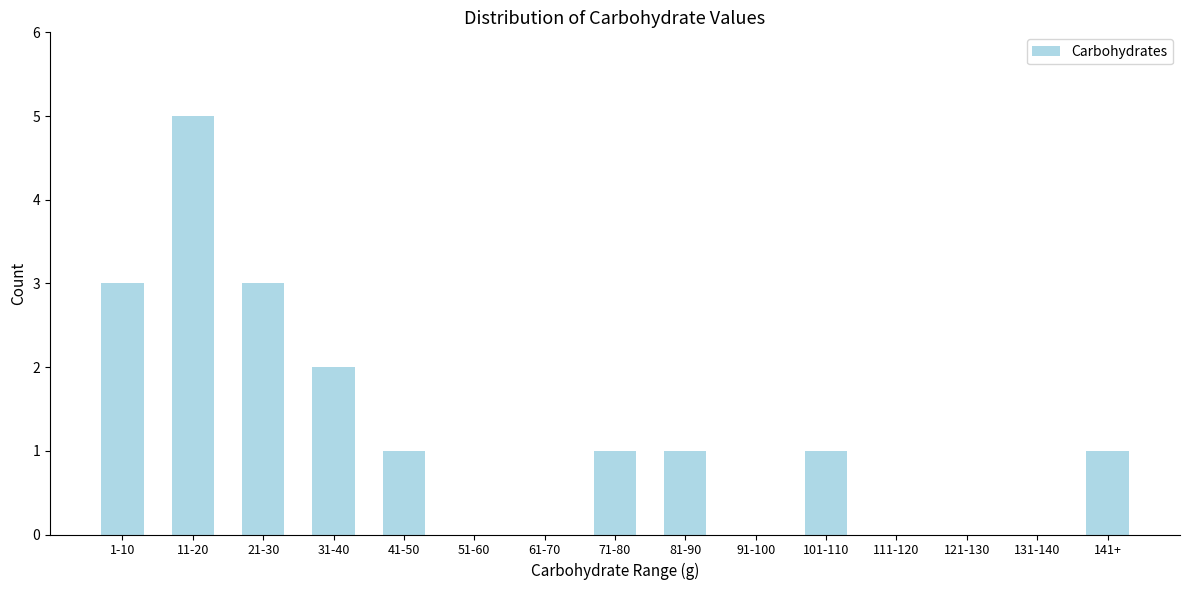

Reading left to right, what are all the values shown in this chart?

1-10=3	11-20=5	21-30=3	31-40=2	41-50=1	51-60=0	61-70=0	71-80=1	81-90=1	91-100=0	101-110=1	111-120=0	121-130=0	131-140=0	141+=1